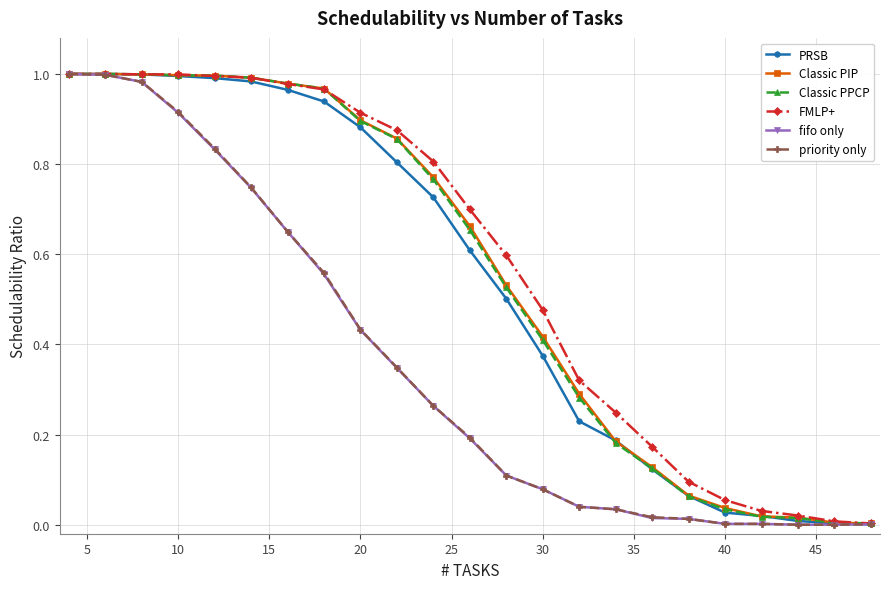

How many distinct data groups are displayed?

6